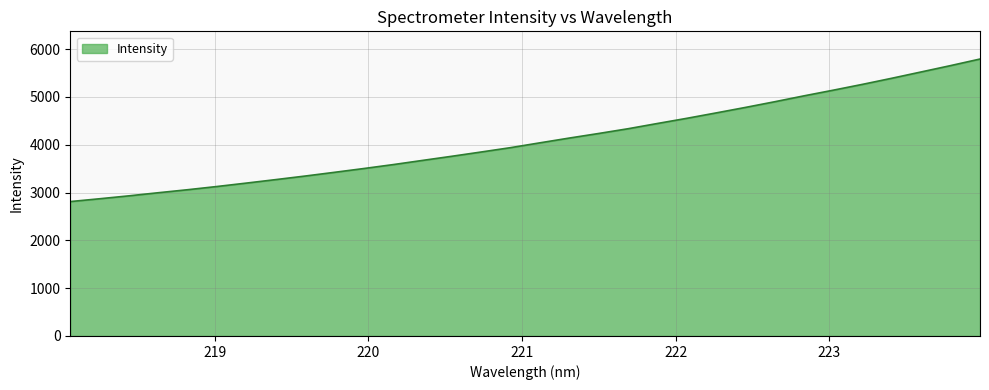

What is the minimum value shown in the chart?

2810.4